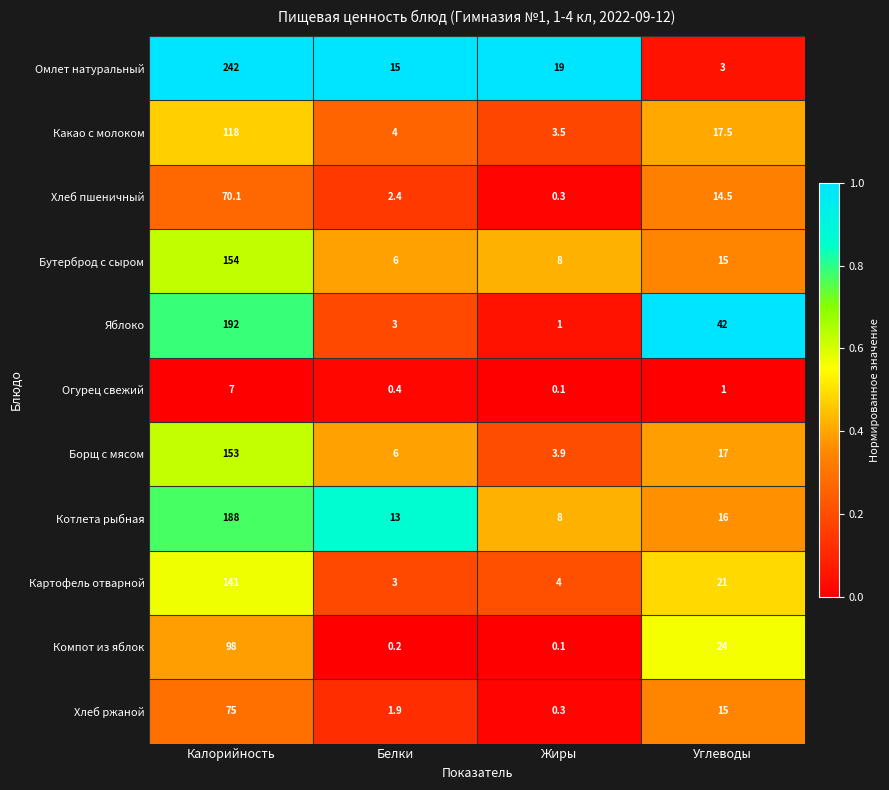

At which category is the sum across all series the highest?

Калорийность